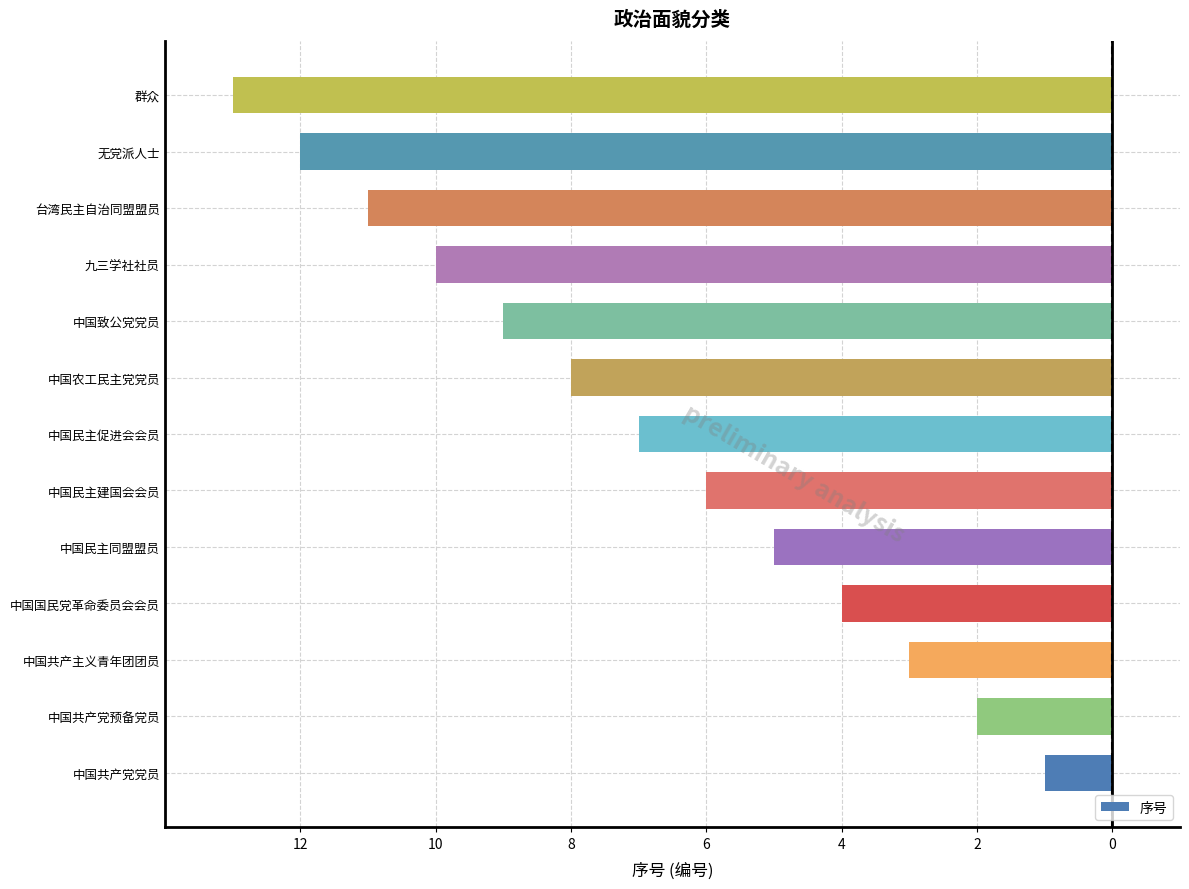

Does the chart contain any negative values?

Yes